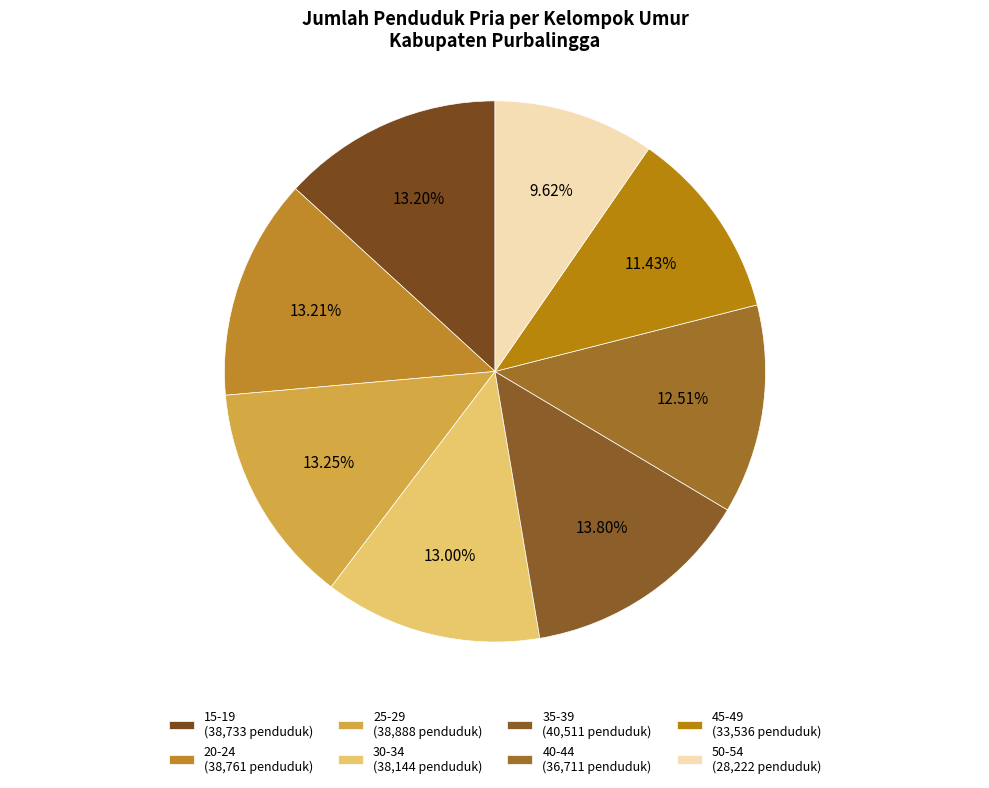

Which category has the smallest portion of the pie?

50-54